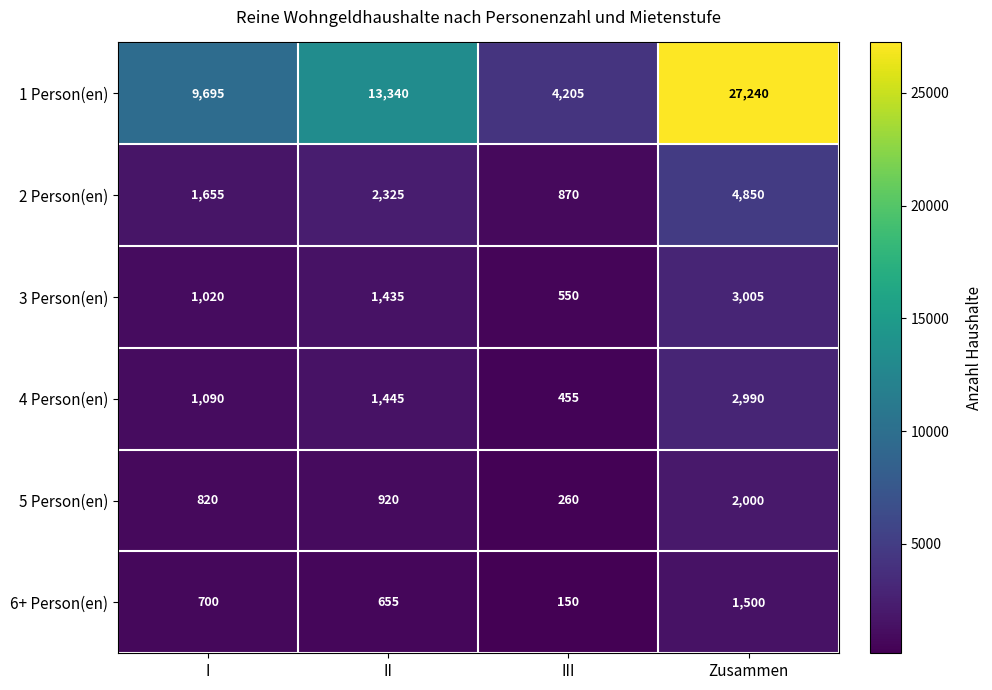

What is the average value of the 2 Person(en) series?

2425